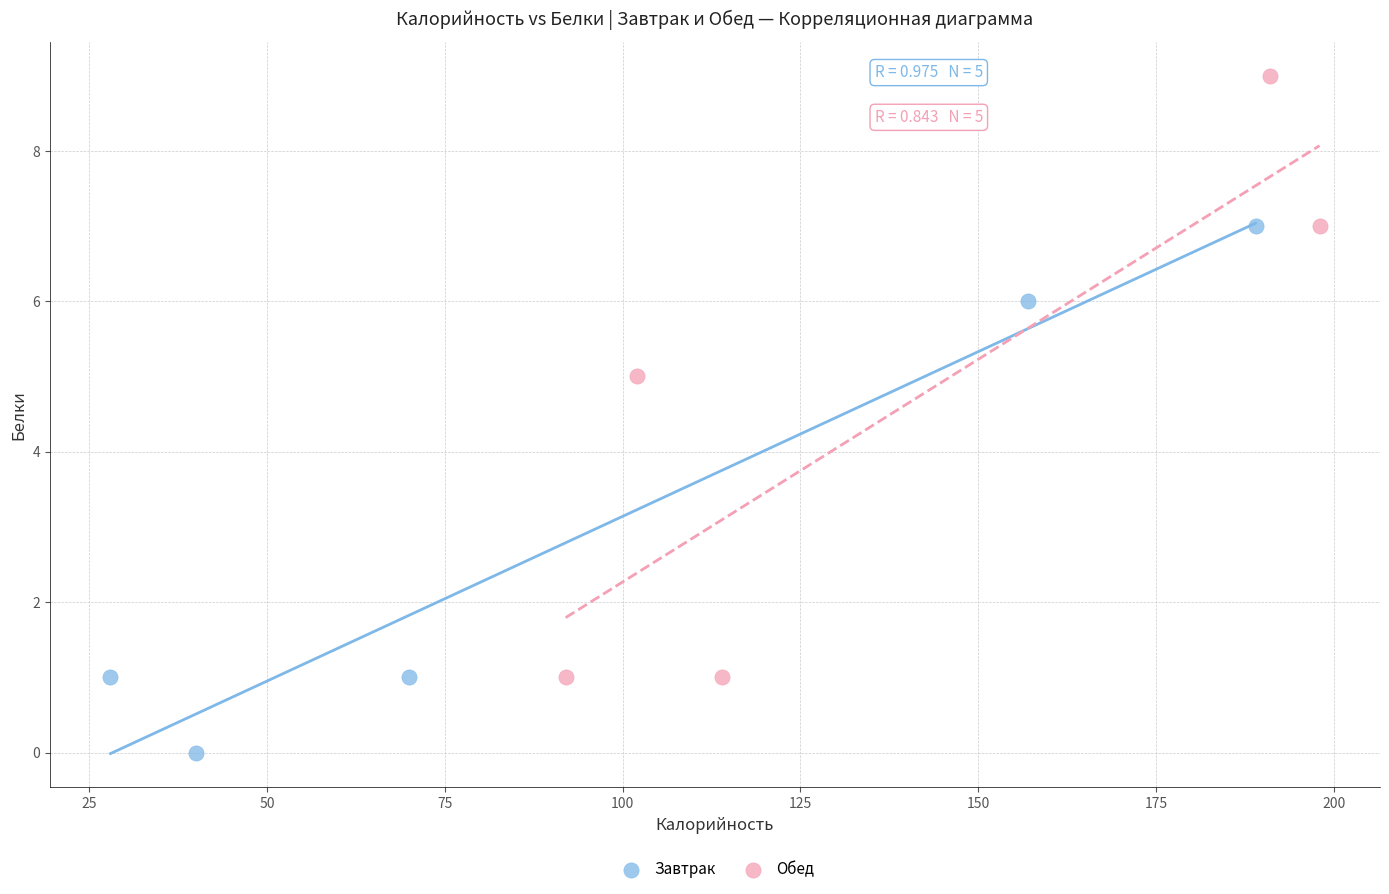

Which series contains the lowest Y value?

Завтрак